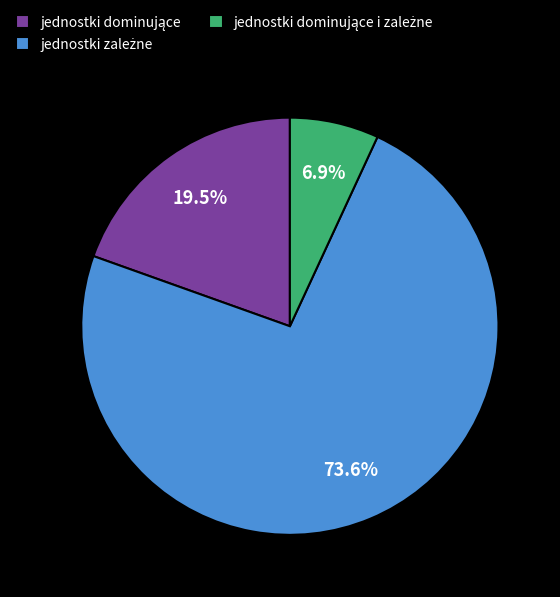

Does any single category account for the majority?

Yes